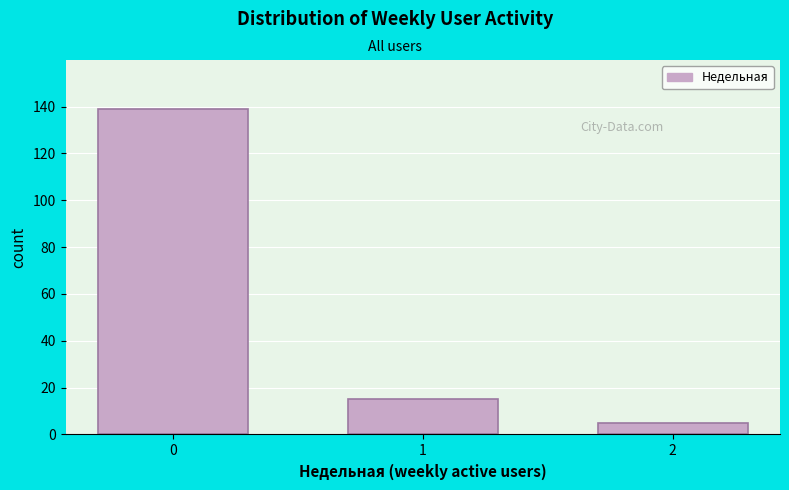

Reading left to right, list all the values displayed in this chart.

0=139	1=15	2=5